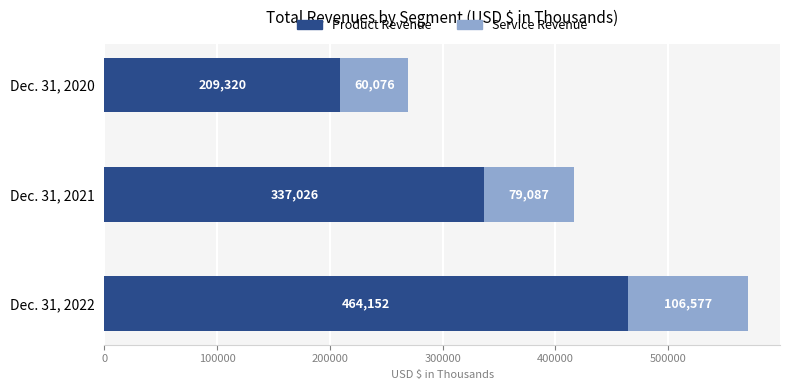

List the labels in order of Product Revenue value, largest first.

Dec. 31, 2022, Dec. 31, 2021, Dec. 31, 2020